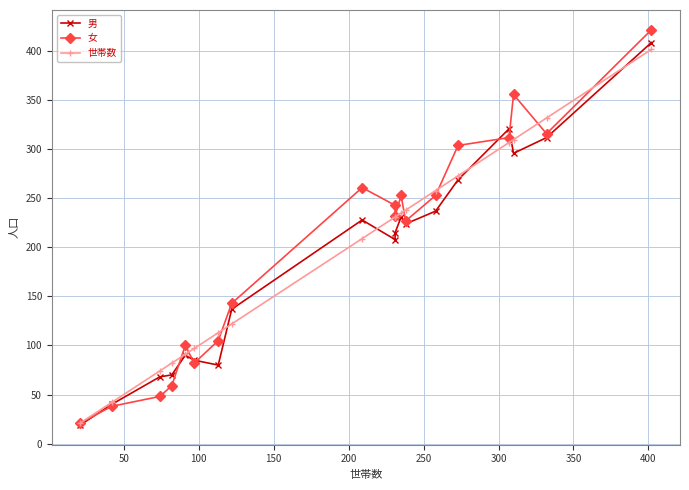

How many values in the 世帯数 series are below 231?

9